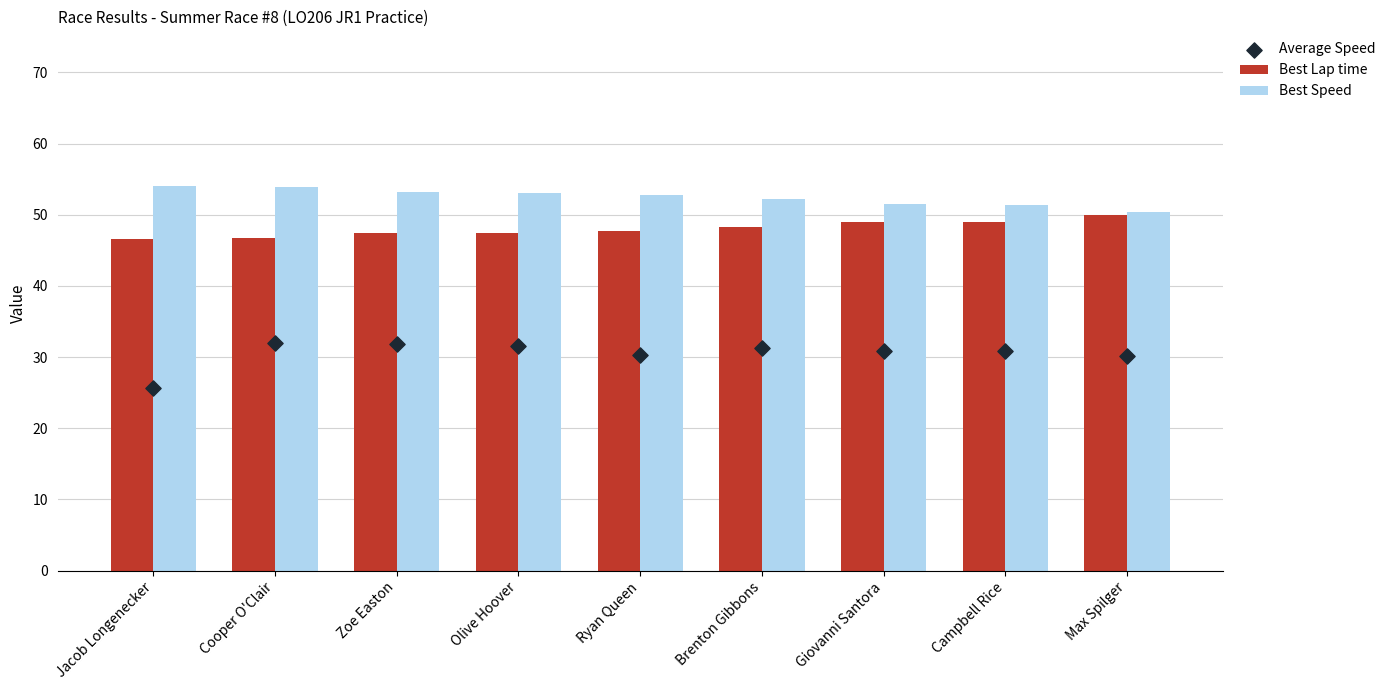

What is the total value across all series at Campbell Rice?

131.3